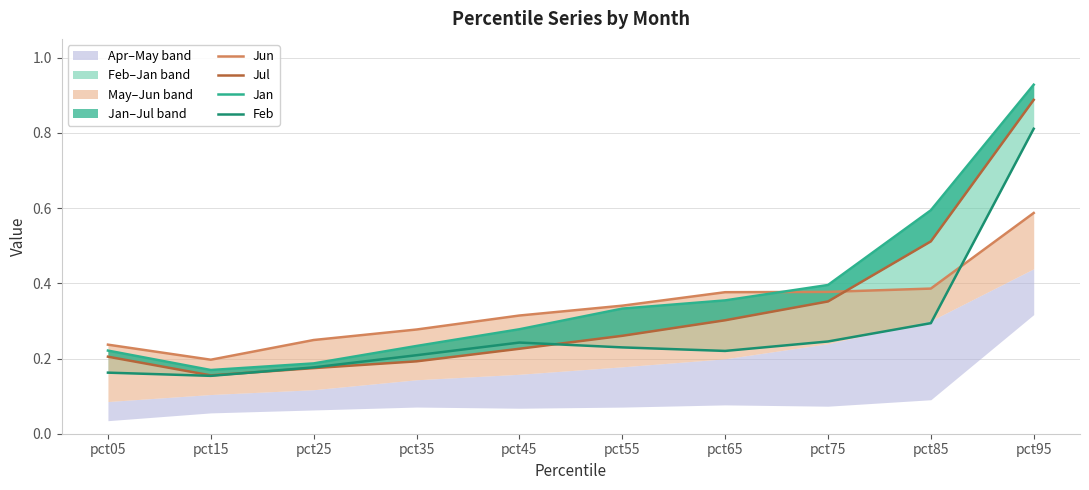

How many intersections are there between Jan and Jun?

1